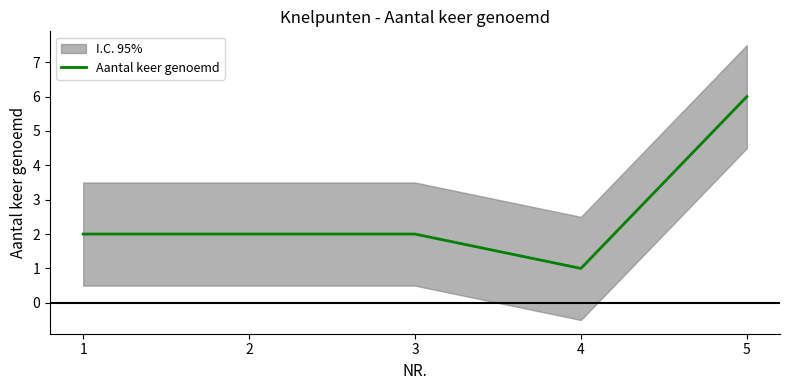

True or false: there are more than 1 points higher than both neighbors.

False